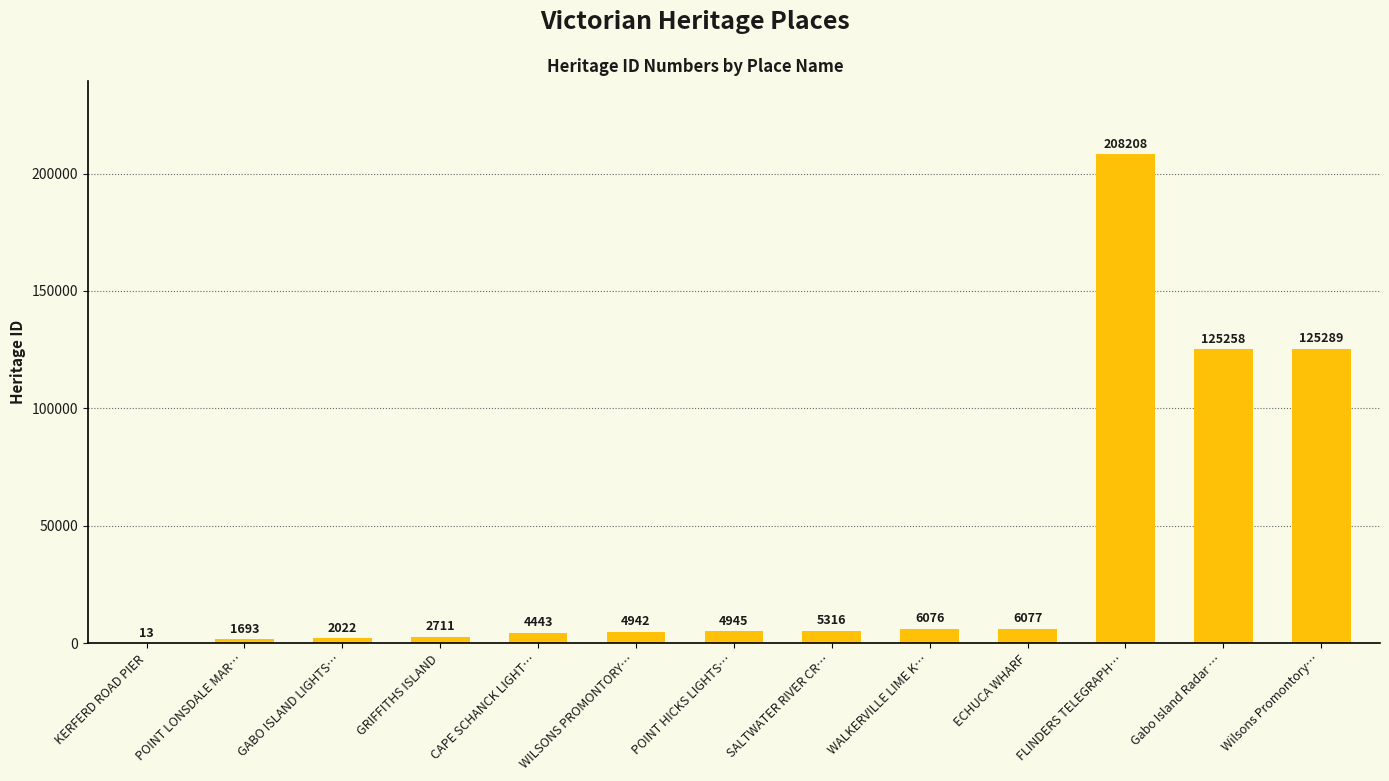

What is the sum of the values at POINT HICKS LIGHTS… and SALTWATER RIVER CR…?

10261